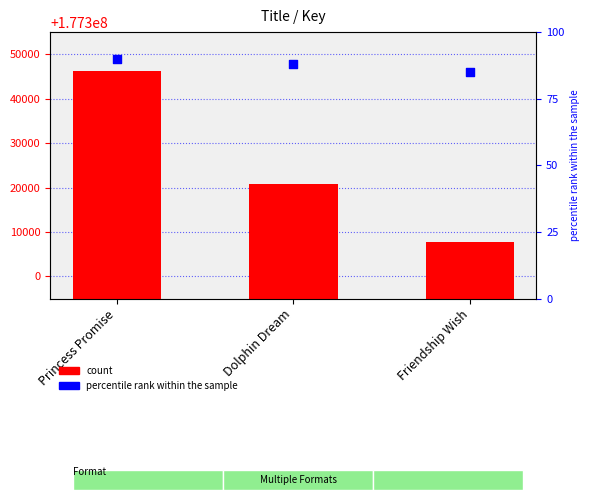

What is the total value across all series at Friendship Wish?

177307763